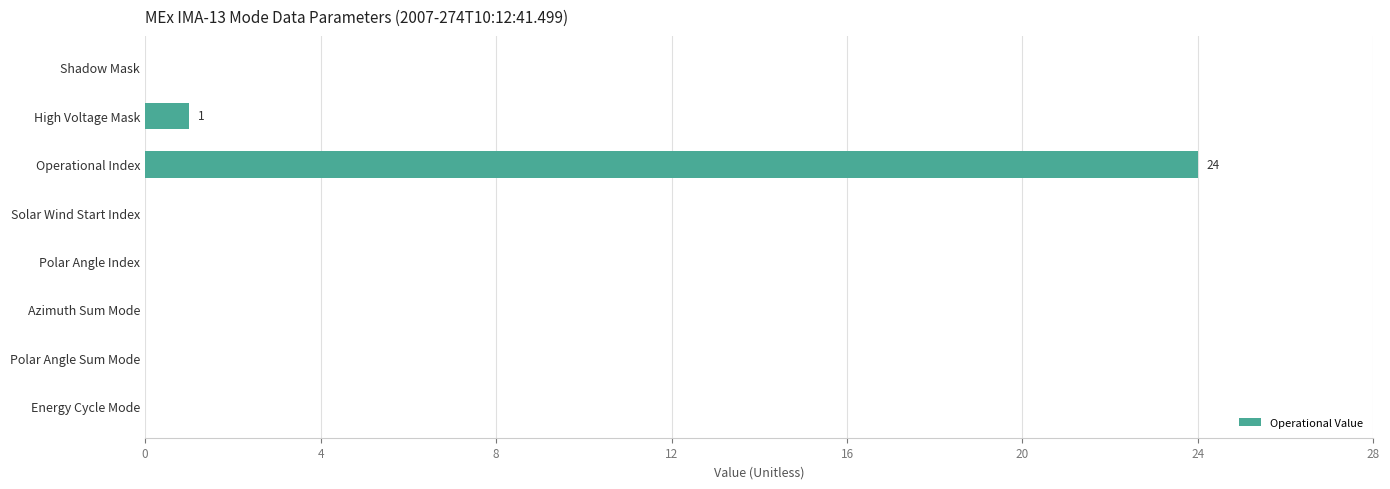

What is the change in value from Operational Index to Polar Angle Sum Mode?

-24